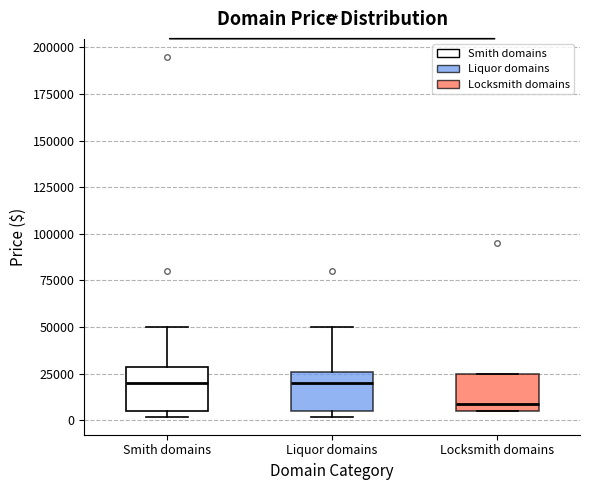

Which box has the lowest median line?

Locksmith domains